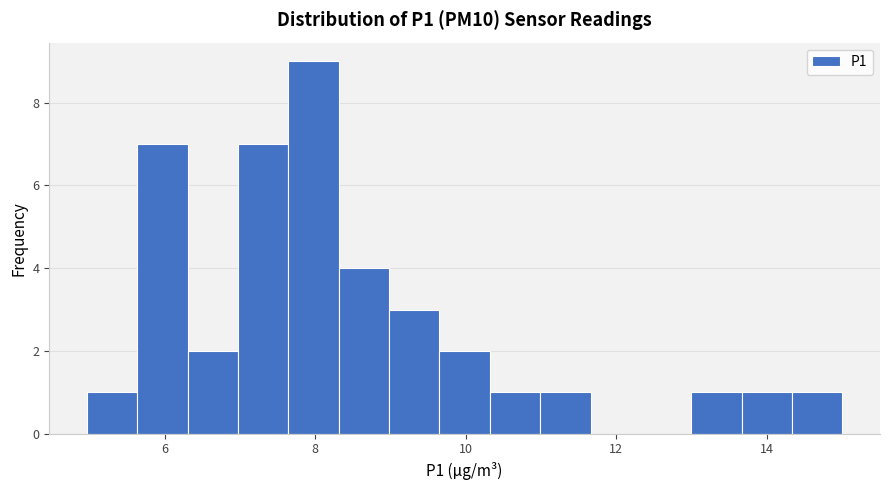

Around what value on the x-axis is the tallest bar? Give the approximate position of its centre, as read against the axis.

8.0